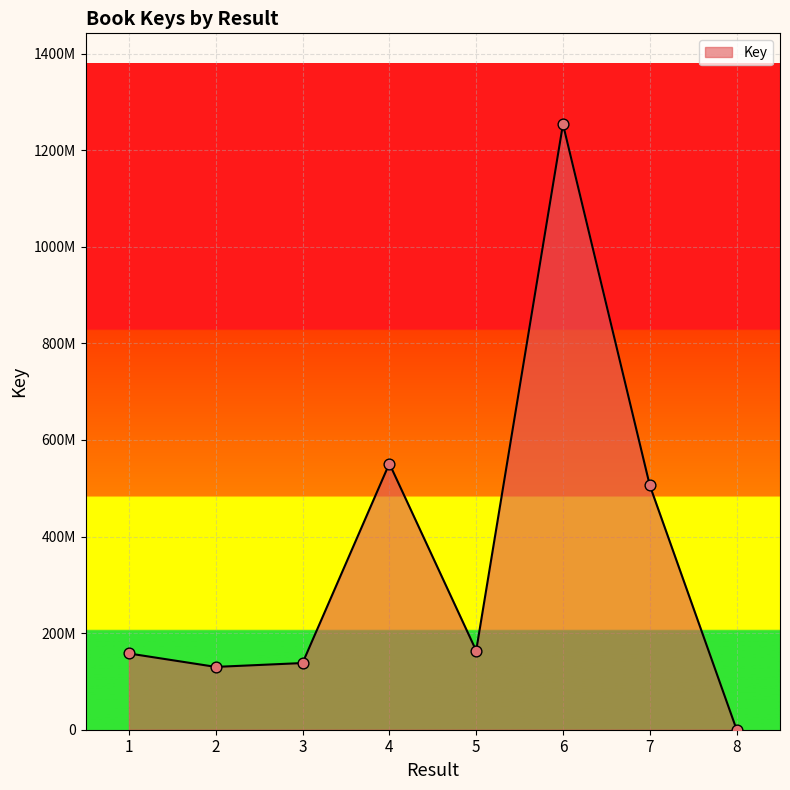

Approximately how many times larger is the value at 1 compared to 7?

0.3